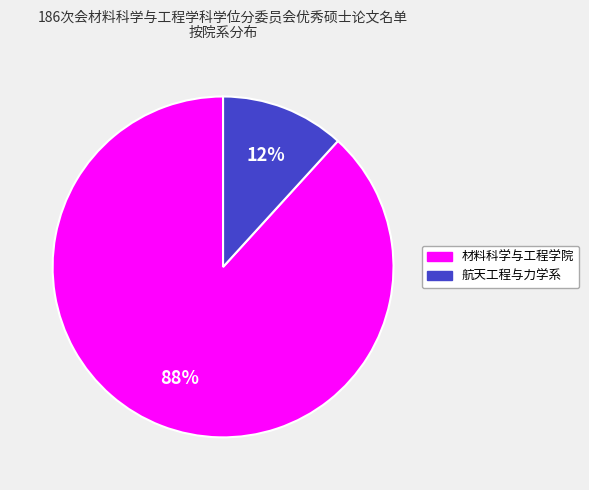

To the nearest percent, what portion does 航天工程与力学系 represent?

12%